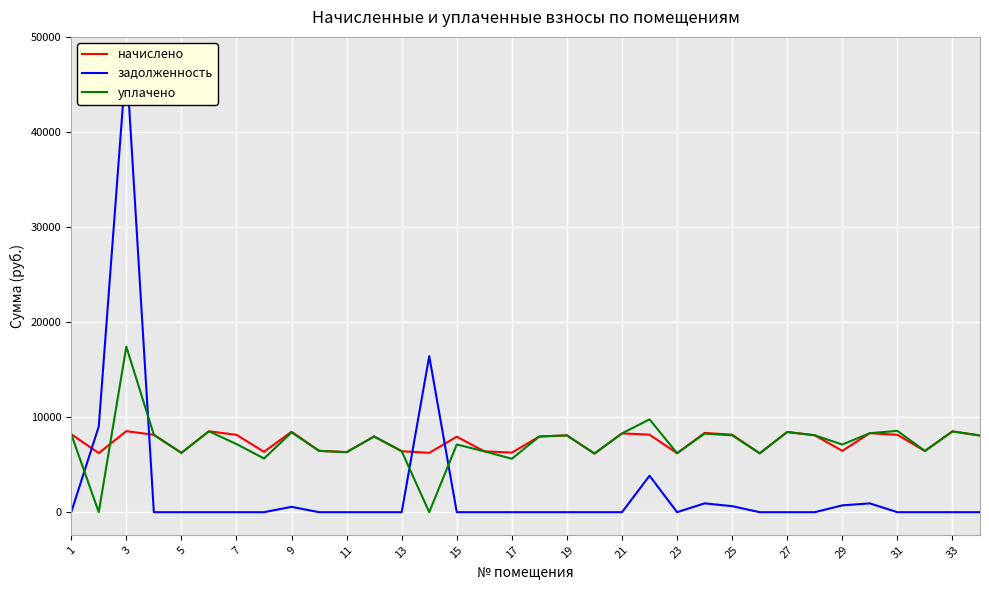

What is the highest value of the начислено series?

8532.6